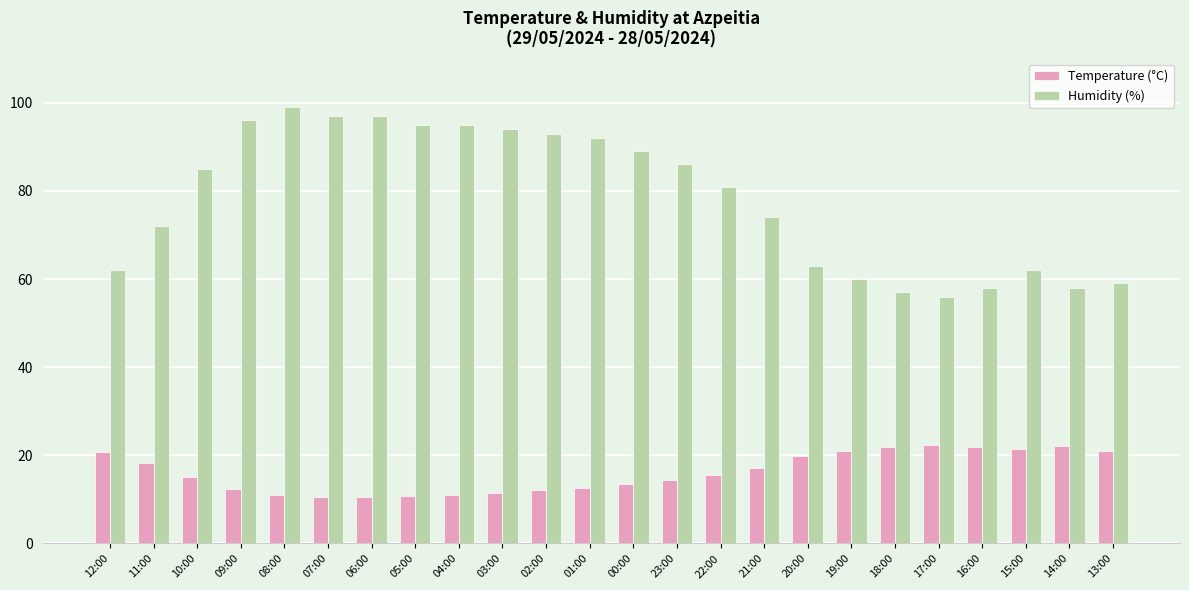

List the series in order of their overall mean, lowest first.

Temperature (°C), Humidity (%)